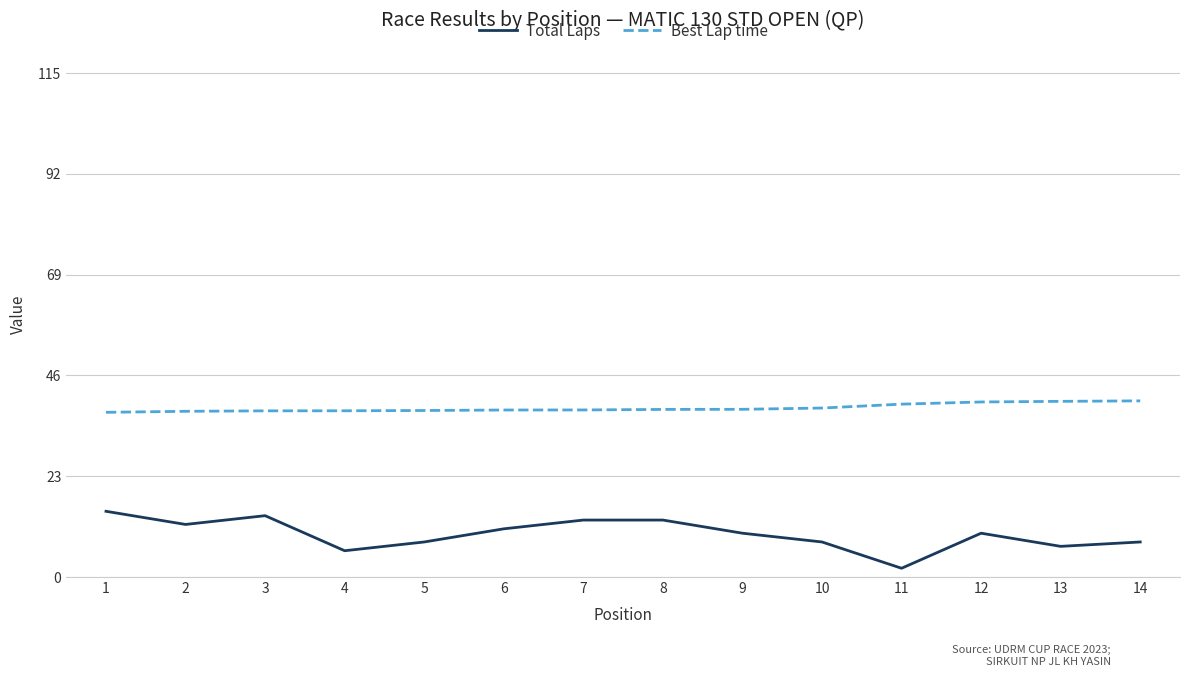

Is the value of Total Laps at 11 greater than the value of Best Lap time at 10?

No